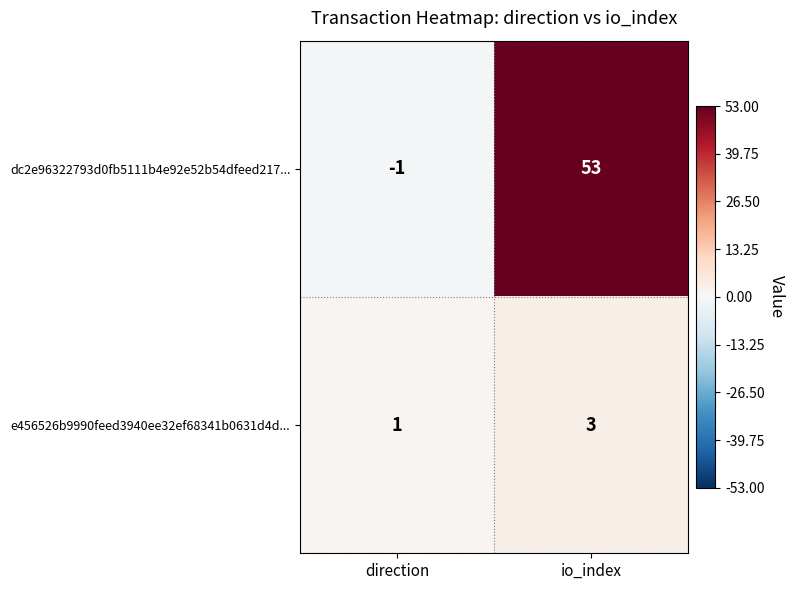

List the labels in order of dc2e96322793d0fb5111b4e92e52b54dfeed217... value, smallest first.

direction, io_index